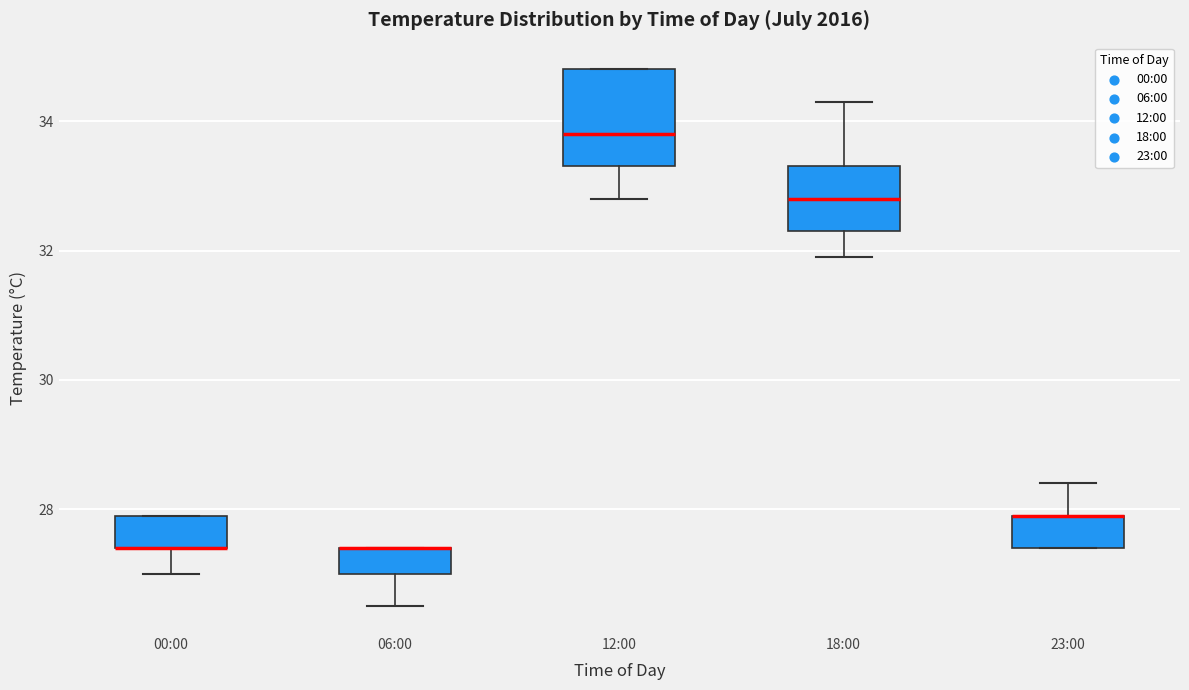

Where does the lower whisker of the box for 00:00 end on the y-axis? The values are not printed on the chart, so give them approximately, as read against the axis.

27.0